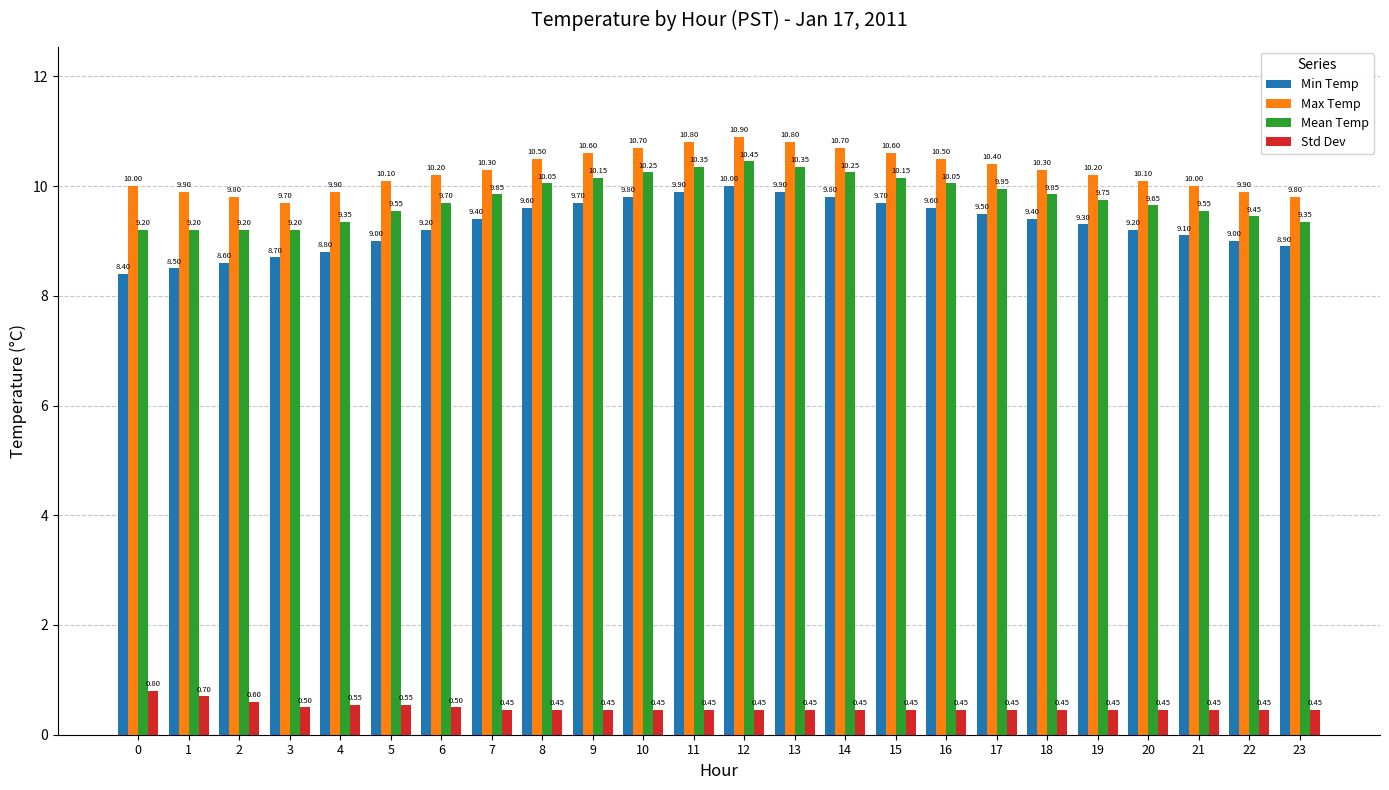

Count the number of categories in the chart.

24